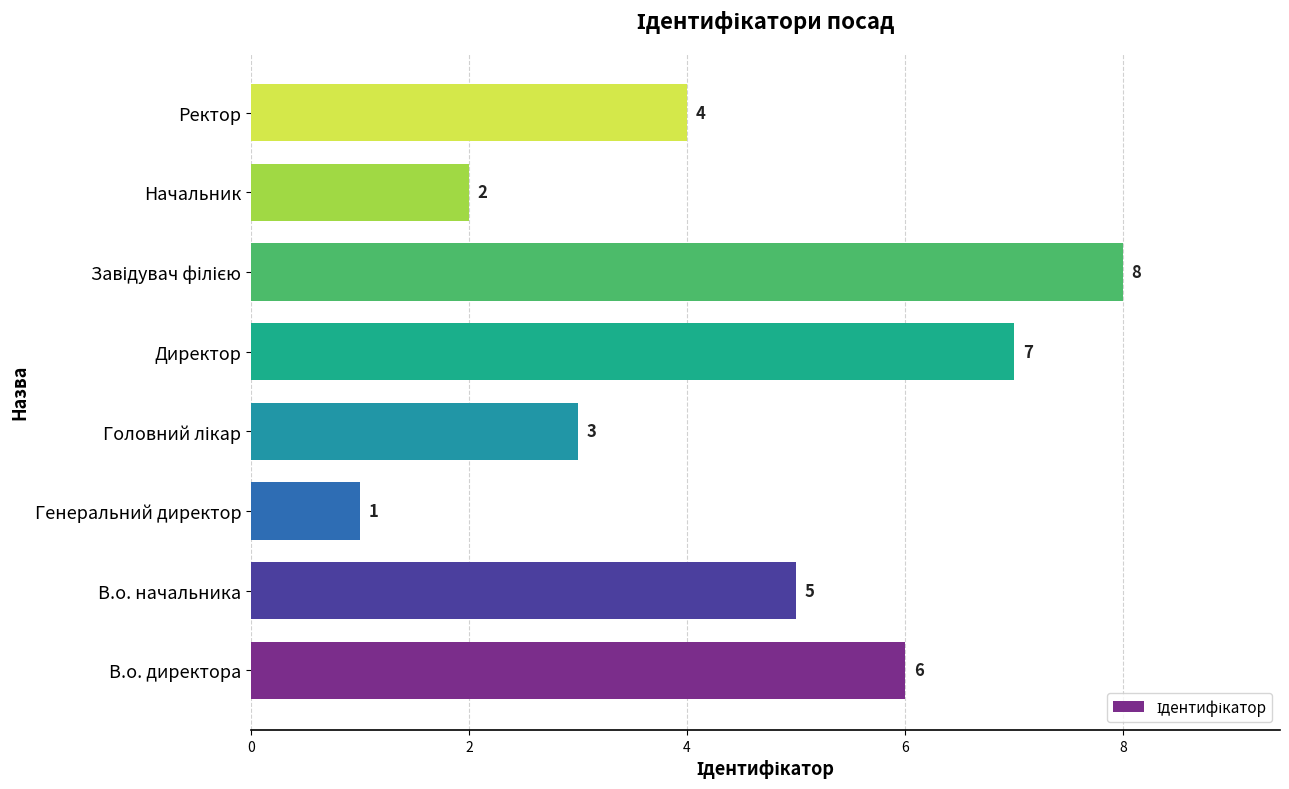

How many bars are there in total?

8